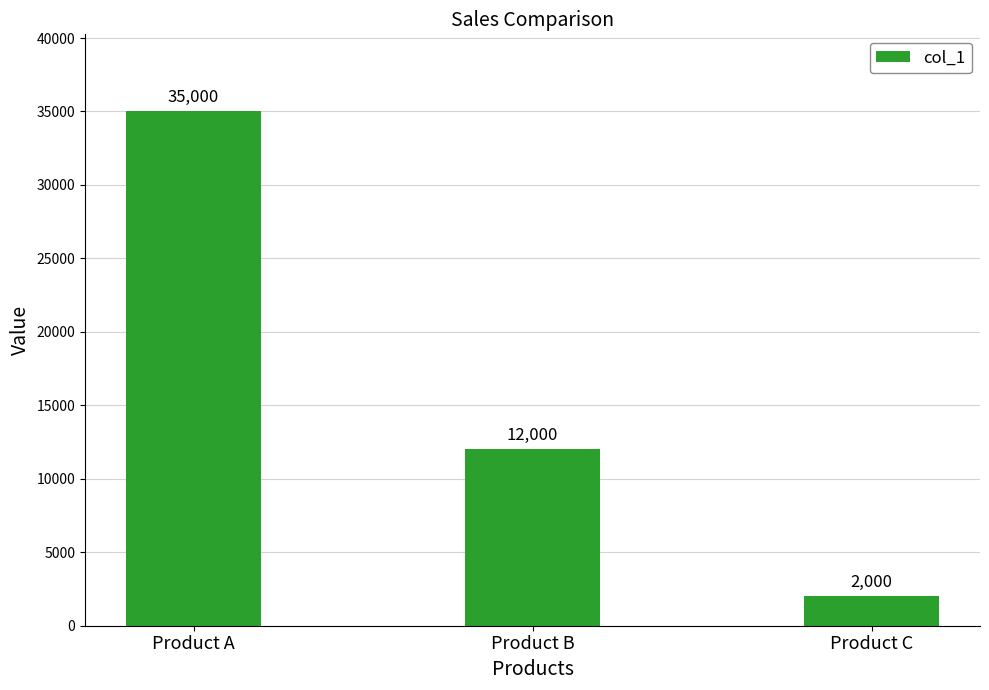

The chart shows a value of 2000 at Product C. True or false?

True